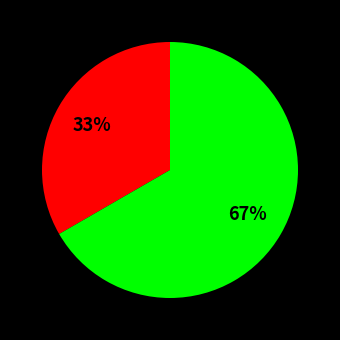

Is there any slice that represents more than half of the pie?

Yes